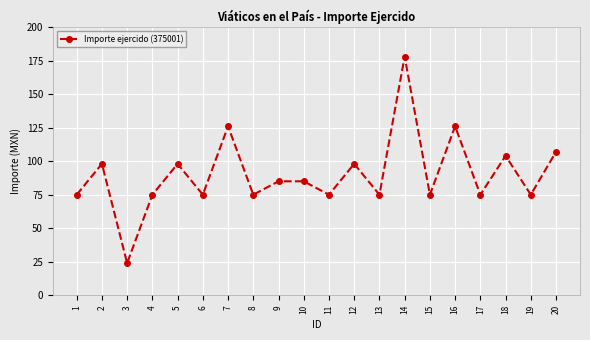

At which category does the chart reach its minimum across all series?

3